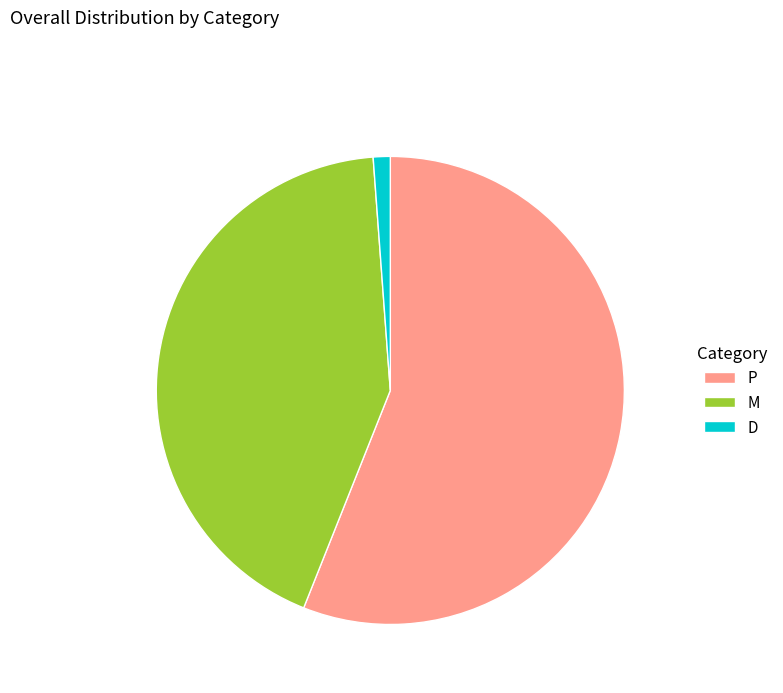

Does P represent more than half of the total?

Yes